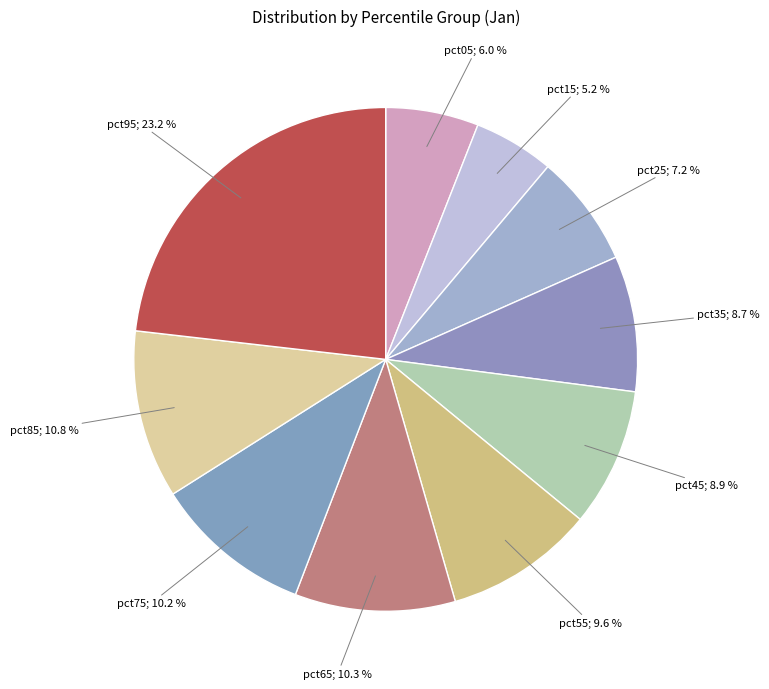

Does any single category account for the majority?

No